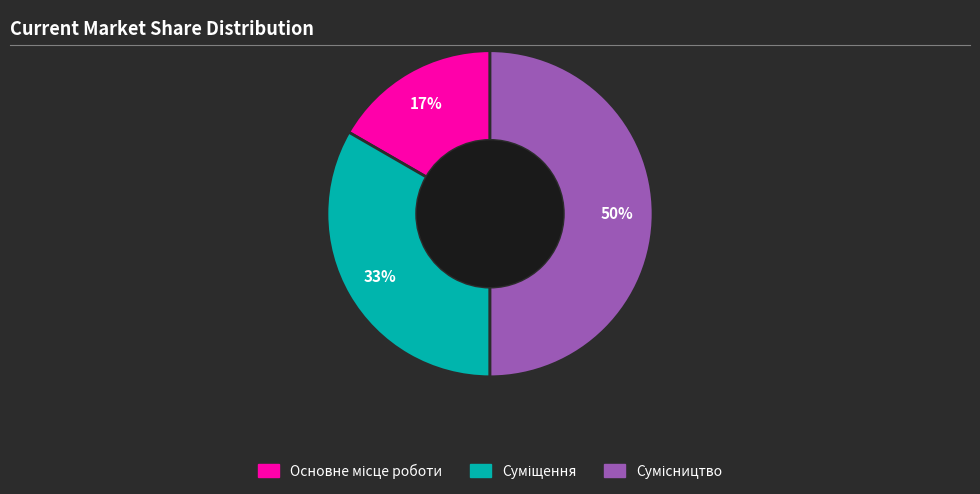

How many slices are in this pie chart?

3